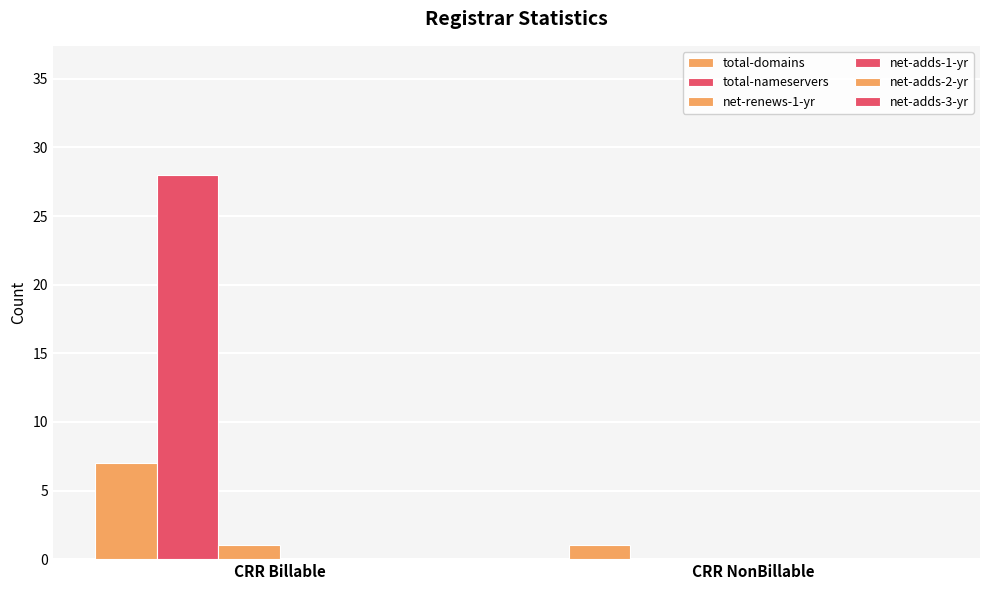

How many values in net-renews-1-yr are above zero?

1